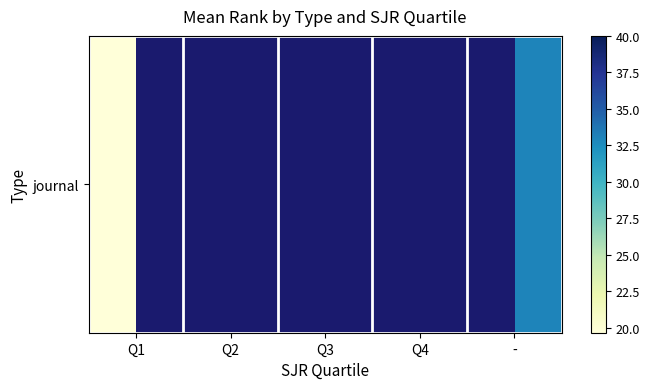

The value at - is 33.0. True or false?

True